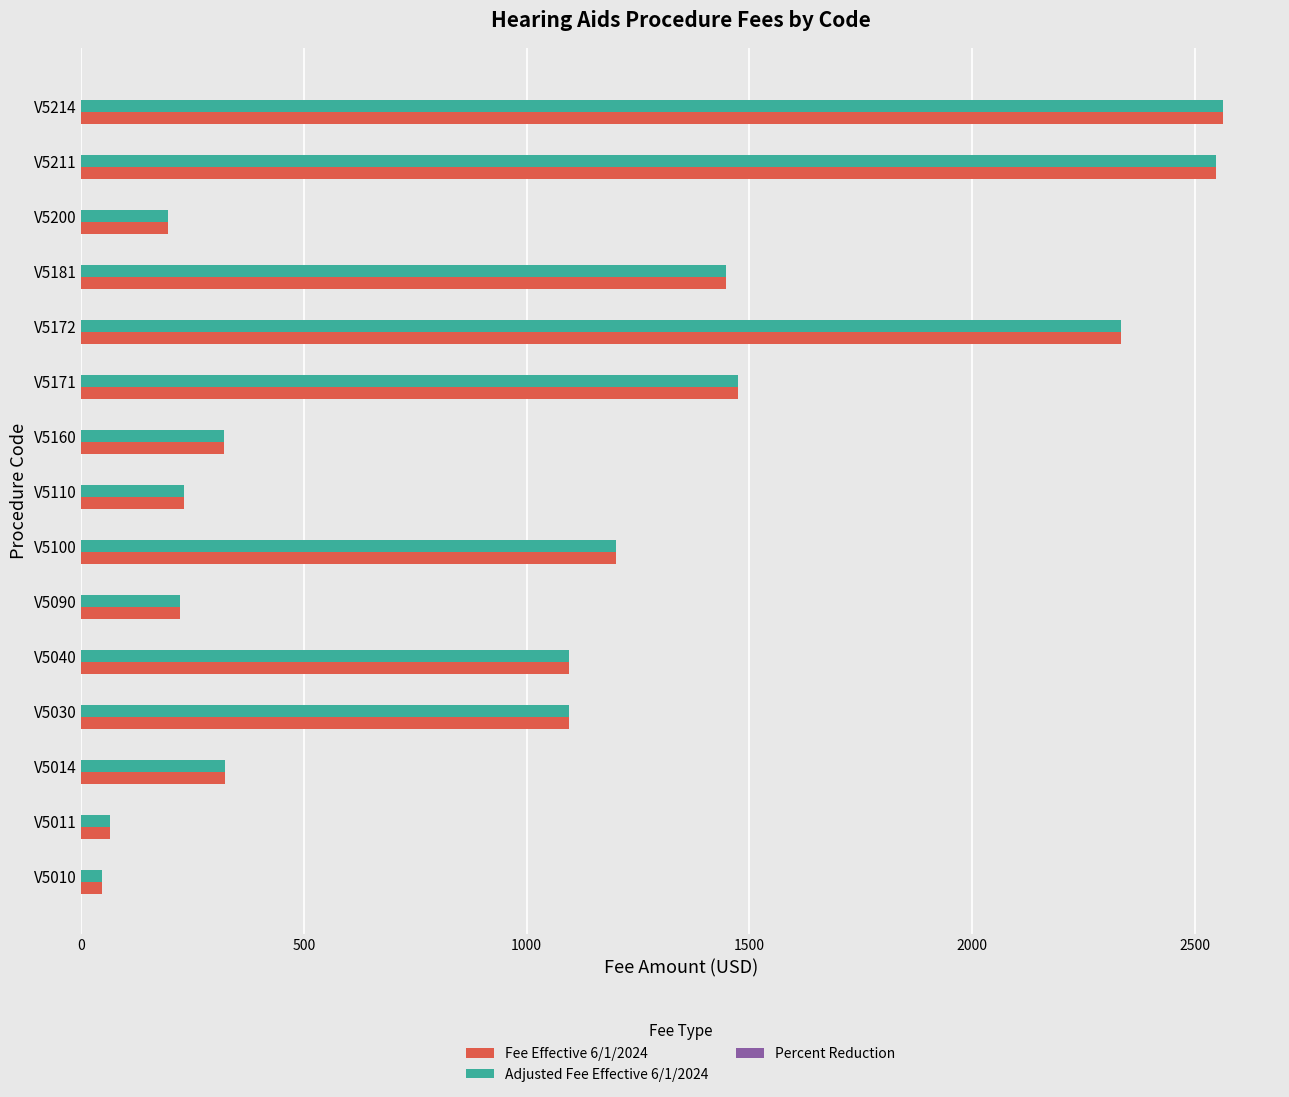

Is the value of Adjusted Fee Effective 6/1/2024 at V5011 greater than the value of Fee Effective 6/1/2024 at V5214?

No